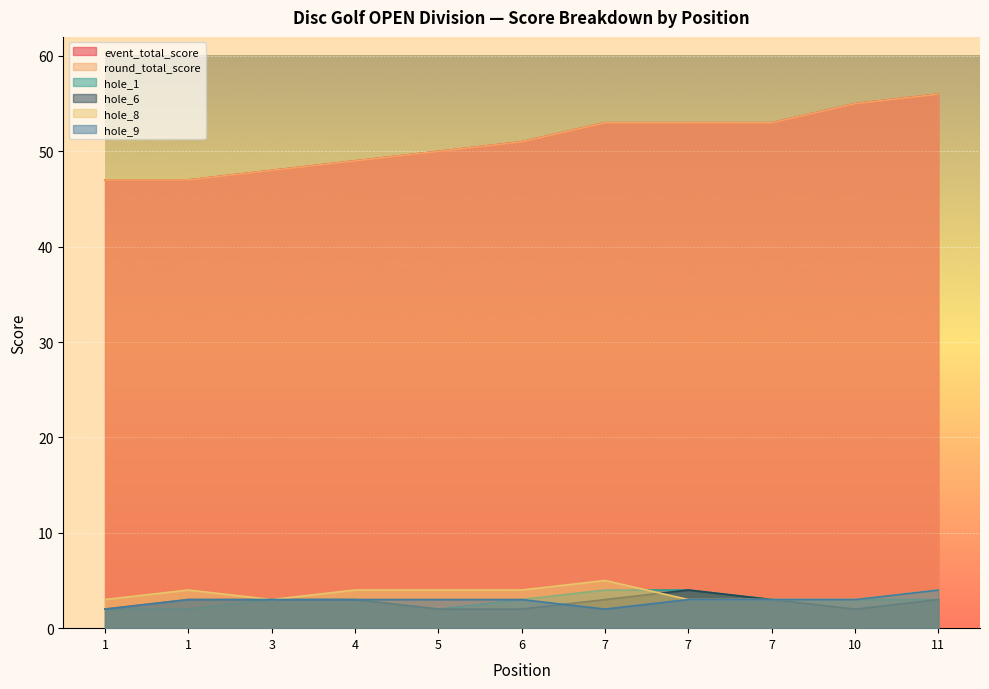

Does the chart display data point markers on the line(s)?

No